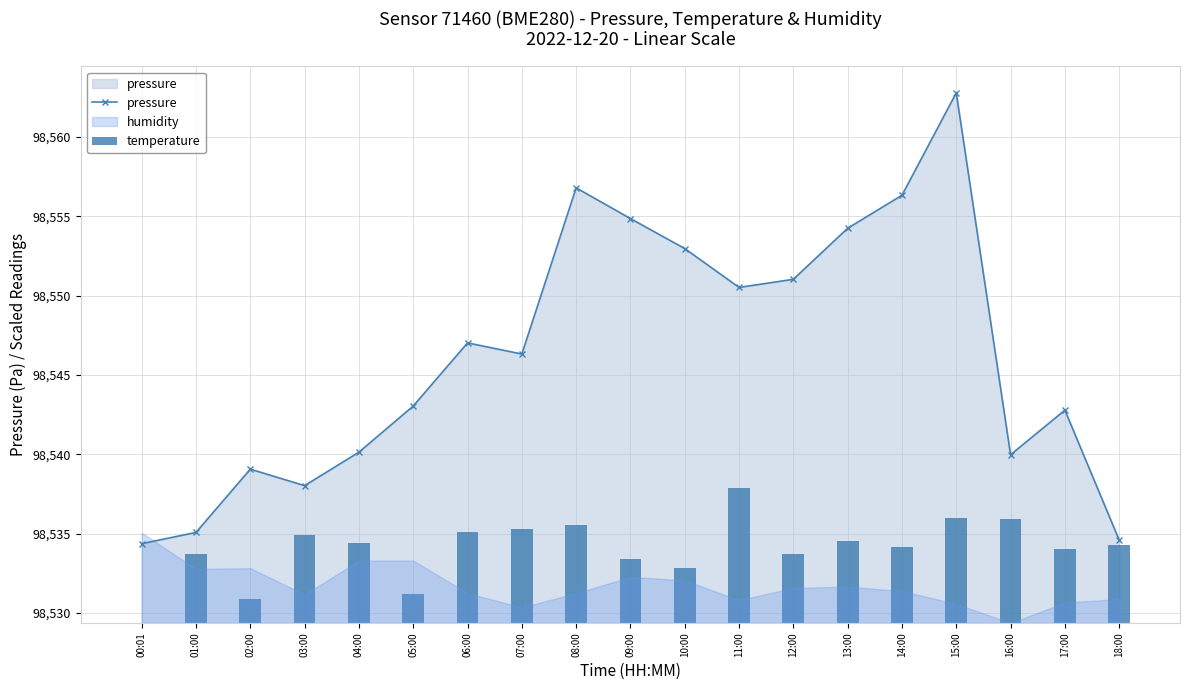

What is the maximum value shown in the chart?

98562.8